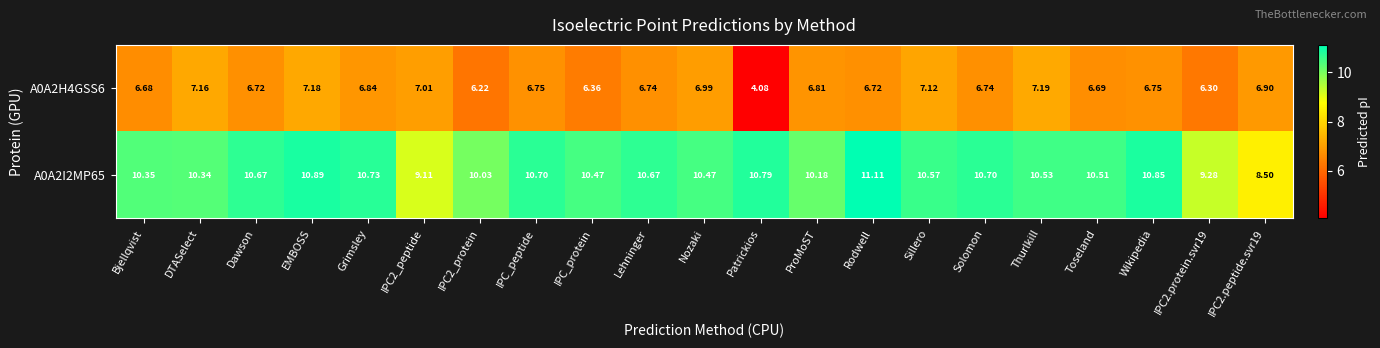

Is the value of A0A2I2MP65 at ProMoST greater than the value of A0A2H4GSS6 at IPC2_protein?

Yes